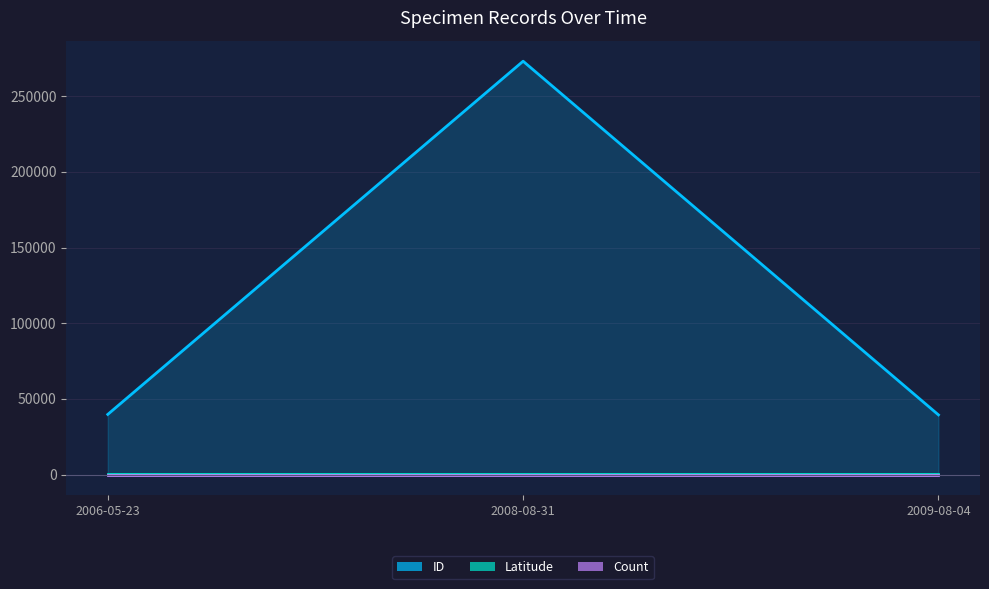

Does the chart have visible grid lines?

Yes